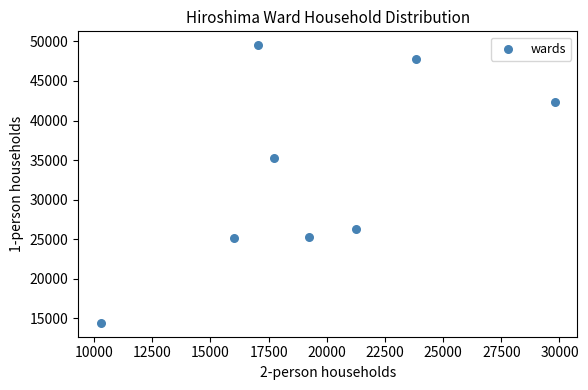

What Y value in the scatter plot is closest to 31963?

35283